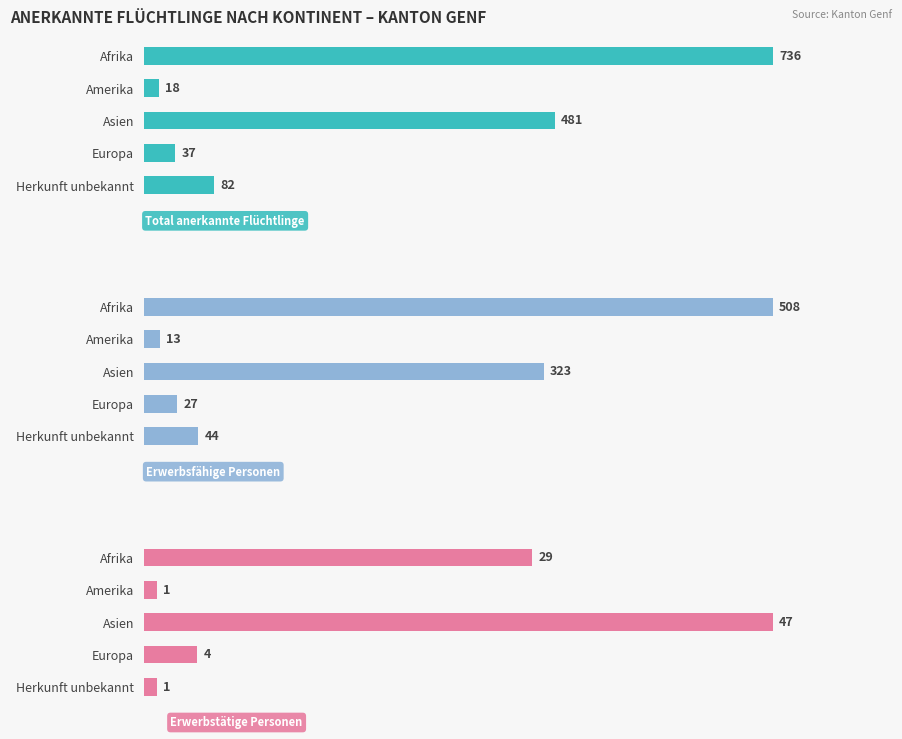

How many groups of bars are there?

5